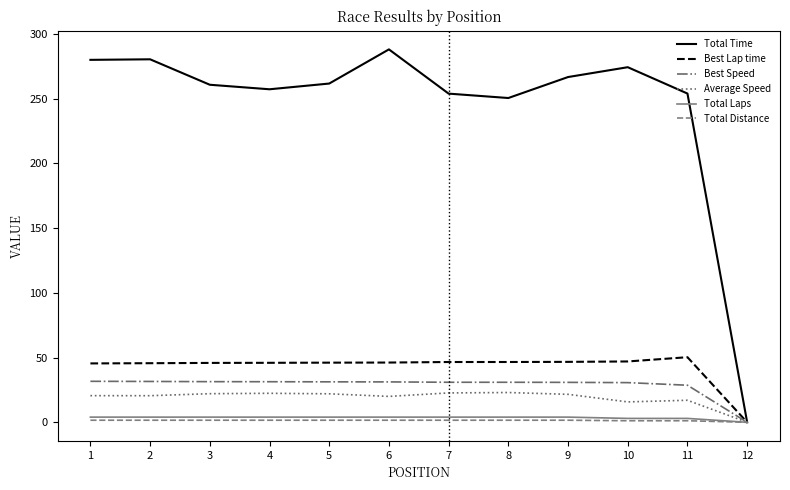

How many series are shown in this chart?

6